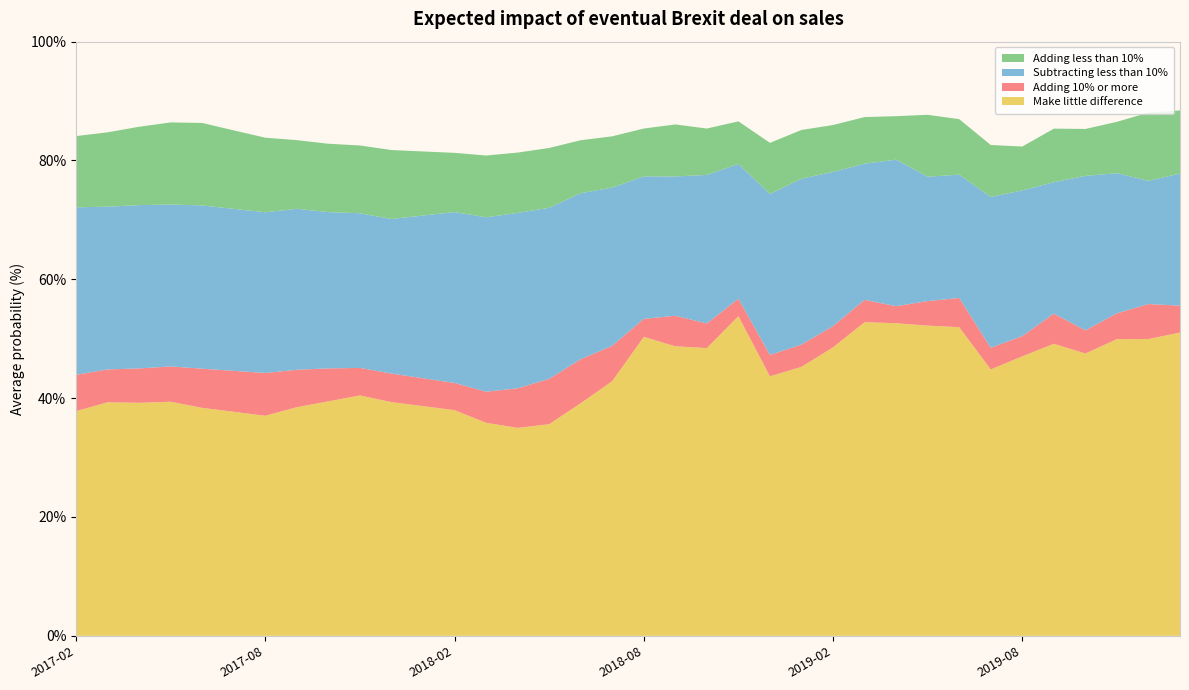

Reading left to right, what are all the values shown in this chart?

Make little difference: 37.8	39.3	39.2	39.4	38.4	37.7	37.0	38.5	39.5	40.5	39.3	38.7	38.0	35.9	35.0	35.6	39.1	42.9	50.3	48.7	48.4	53.8	43.7	45.3	48.5	52.8	52.6	52.2	52.0	44.8	47.0	49.1	47.5	49.9	50.0	51.0
Adding 10% or more: 6.1	5.5	5.8	5.9	6.6	6.9	7.2	6.3	5.5	4.6	4.8	4.7	4.6	5.2	6.7	7.6	7.4	6.0	3.0	5.1	4.1	2.9	3.6	3.7	3.6	3.8	2.9	4.1	4.9	3.6	3.4	5.1	3.9	4.3	5.9	4.5
Subtracting less than 10%: 28.2	27.4	27.5	27.2	27.5	27.3	27.1	27.1	26.3	26.0	26.0	27.4	28.8	29.4	29.5	28.8	27.9	26.6	24.0	23.4	25.0	22.7	27.1	27.9	25.9	22.9	24.7	20.9	20.8	25.4	24.5	22.1	26.0	23.6	20.7	22.2
Adding less than 10%: 12.0	12.5	13.2	13.8	13.9	13.2	12.6	11.6	11.5	11.4	11.6	10.8	10.0	10.4	10.2	10.1	8.9	8.6	8.1	8.8	7.8	7.2	8.6	8.2	7.9	7.8	7.3	10.4	9.3	8.8	7.4	9.0	7.9	8.6	11.5	10.6